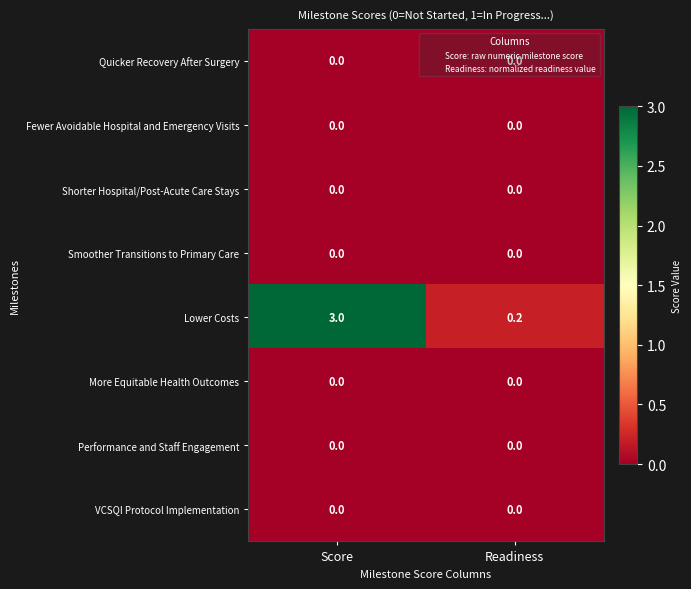

At which category is the sum across all series the highest?

Score